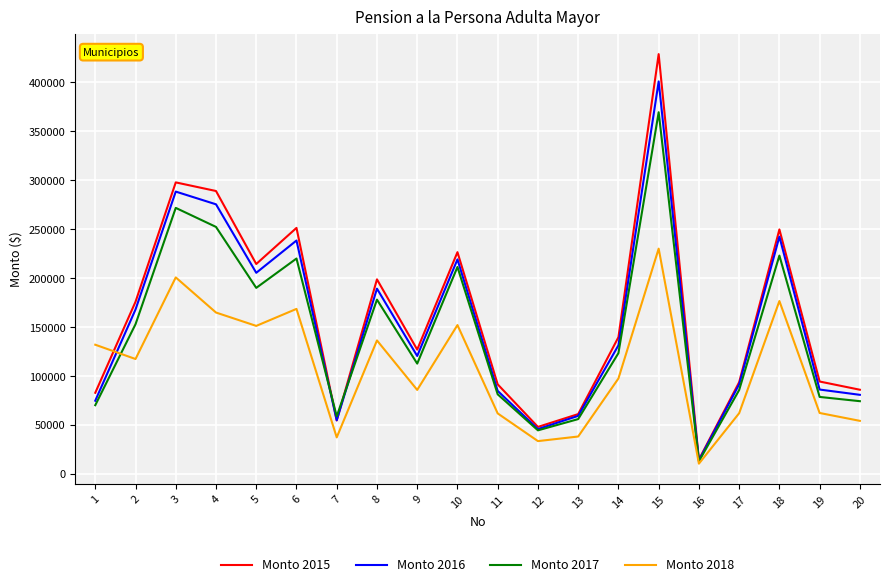

Which series has the widest spread of values?

Monto 2015